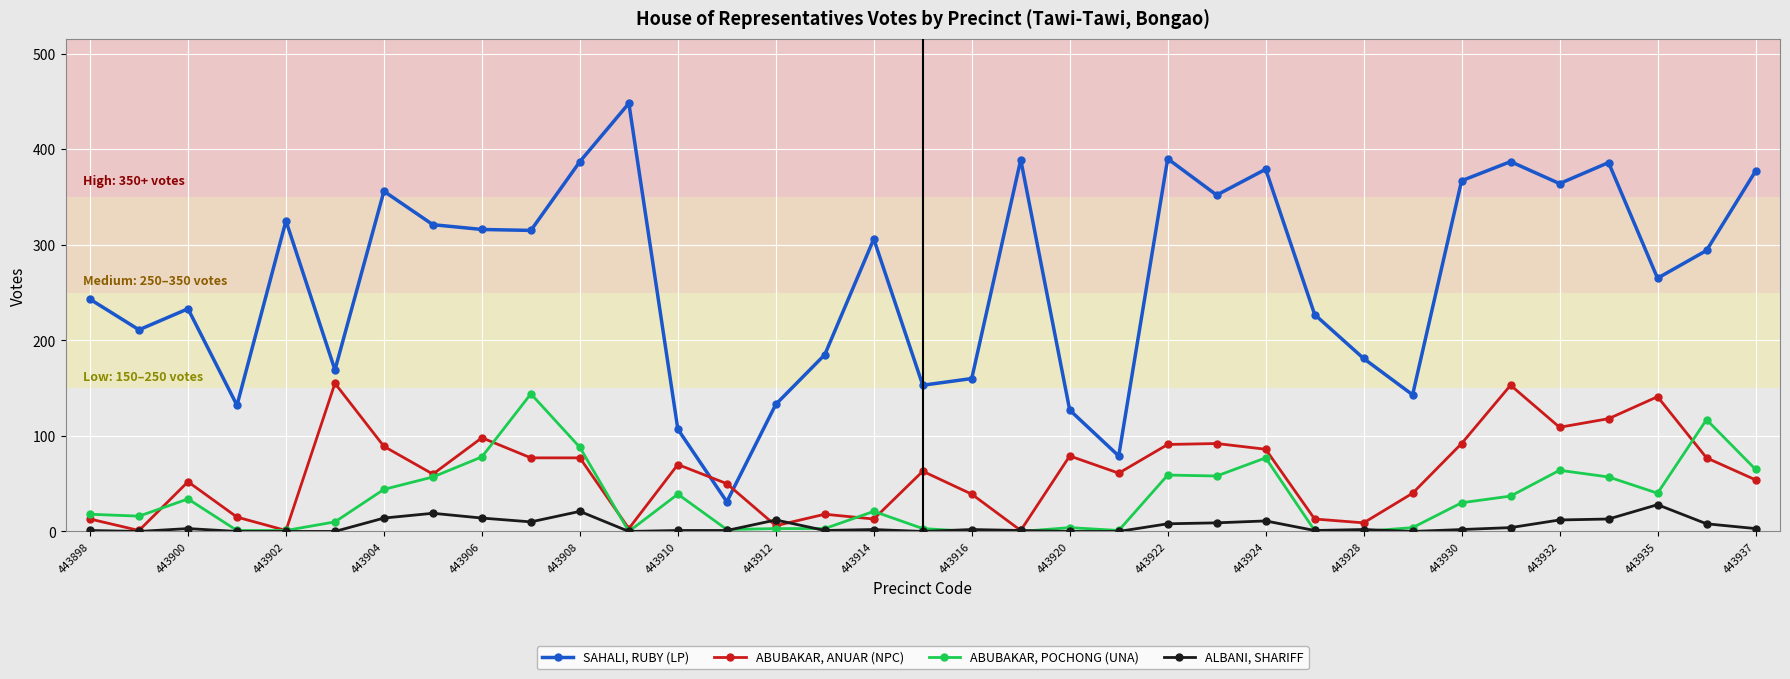

True or false: ALBANI, SHARIFF and SAHALI, RUBY (LP) cross at least once.

False